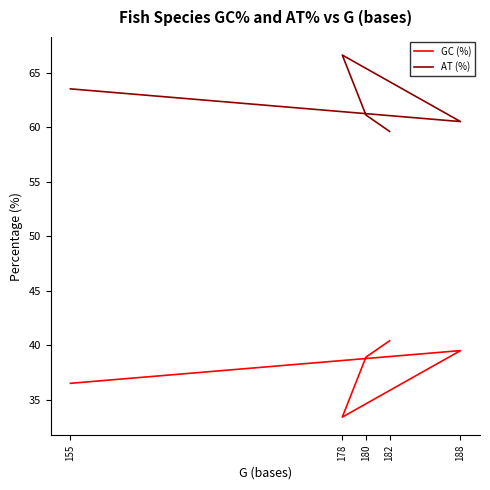

In GC (%), how many points are higher than both neighbors (excluding endpoints)?

1